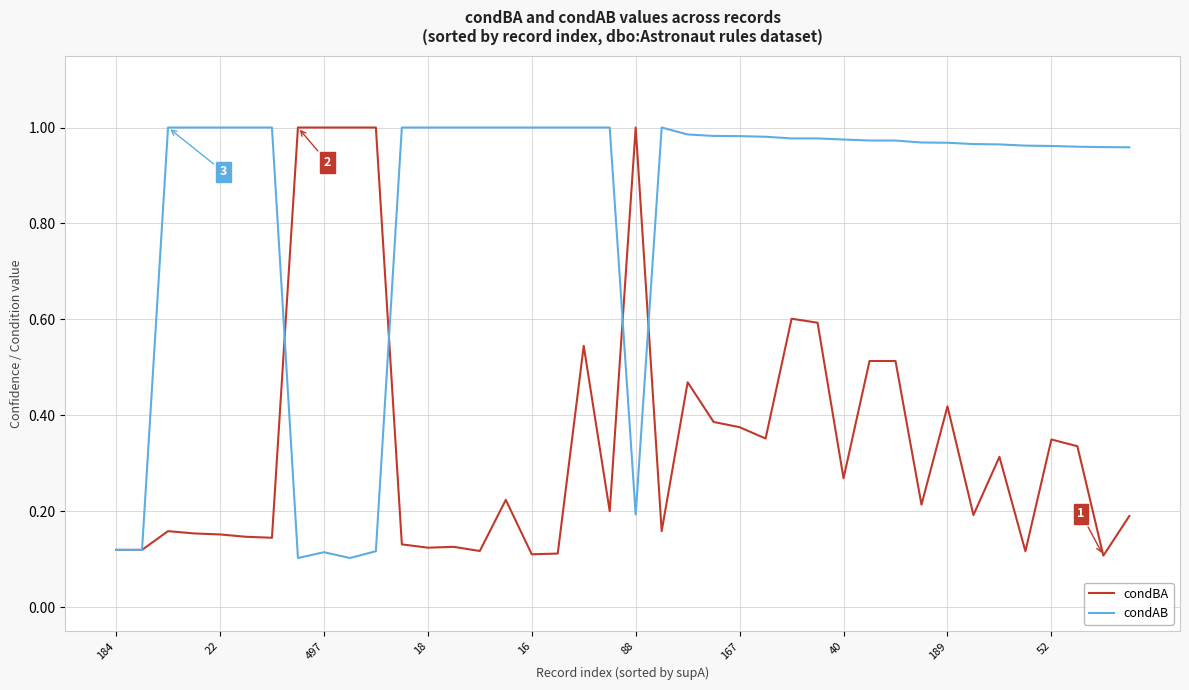

List the series in order of their overall mean, highest first.

condAB, condBA